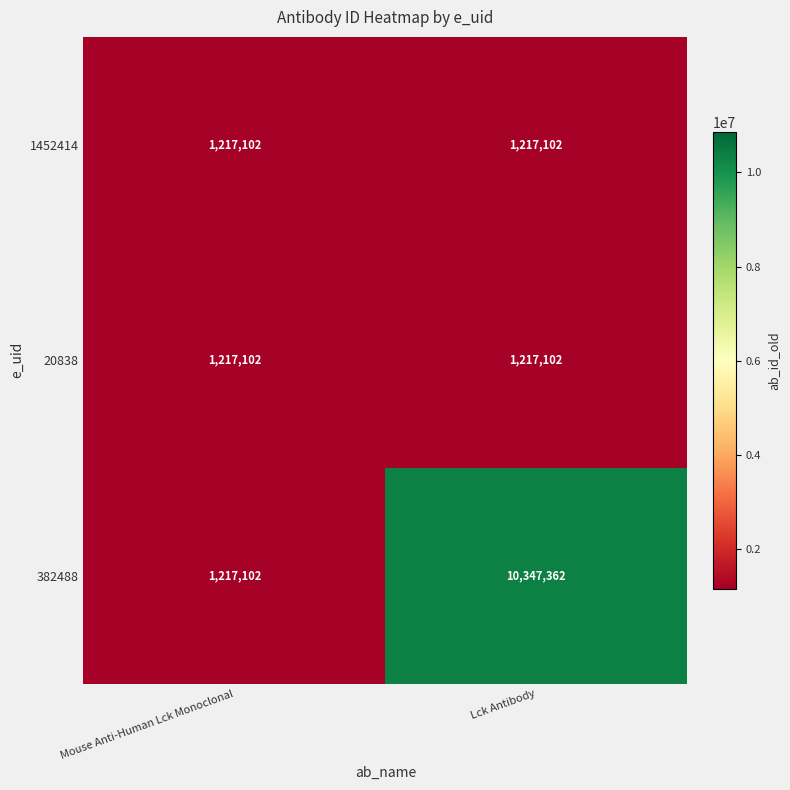

How many categories are shown in the chart?

2